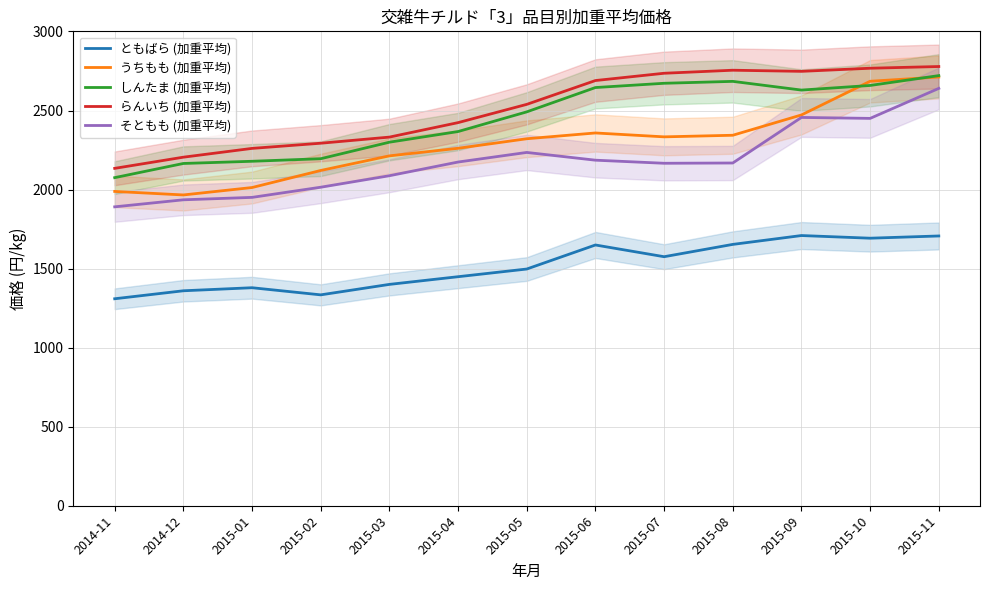

True or false: ともばら (加重平均) and そともも (加重平均) intersect in this chart.

False